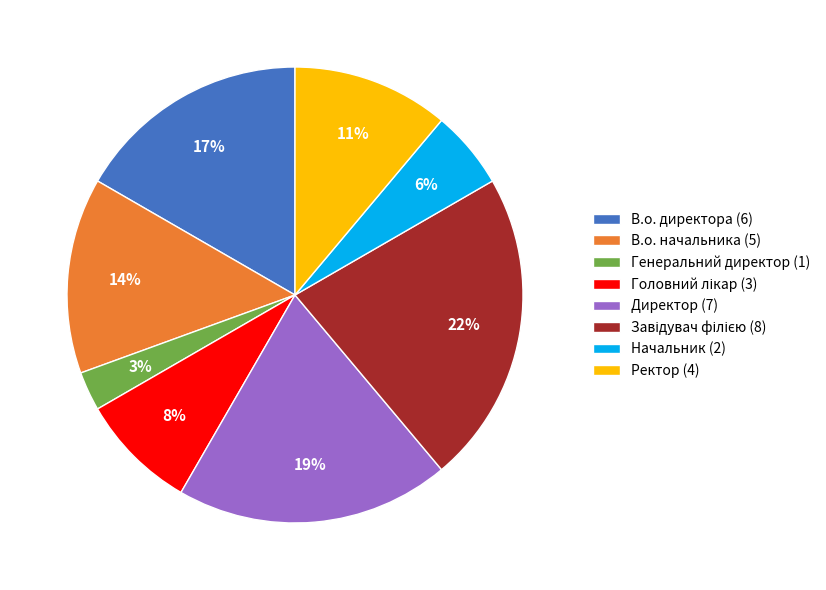

Approximately how many times larger is the value at Ректор compared to Директор?

0.6